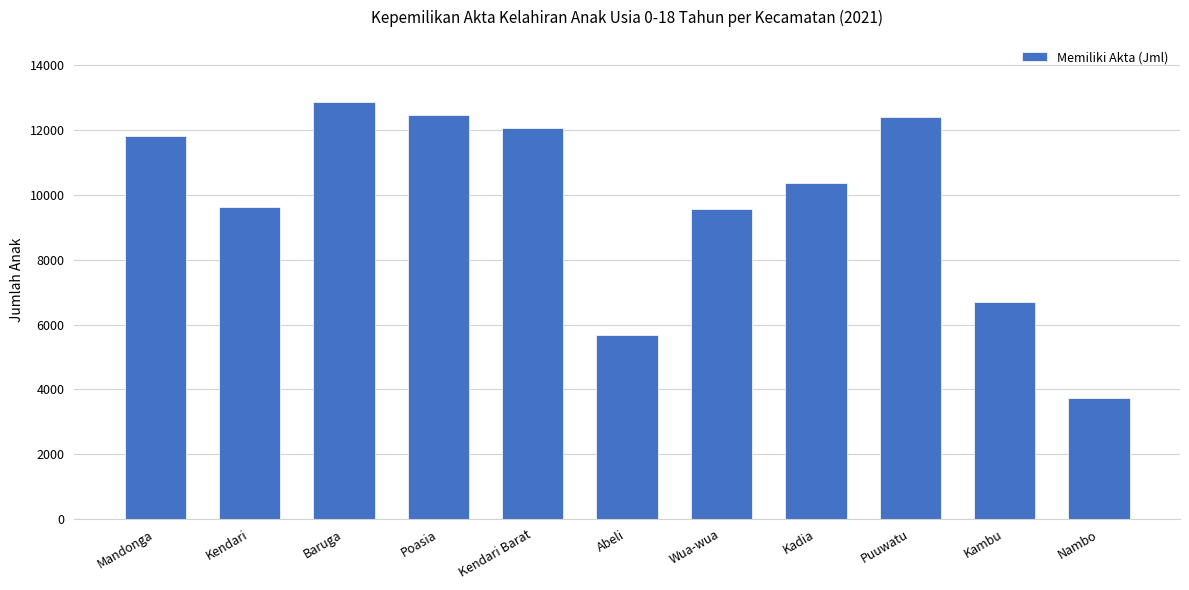

Does the chart contain any negative values?

No